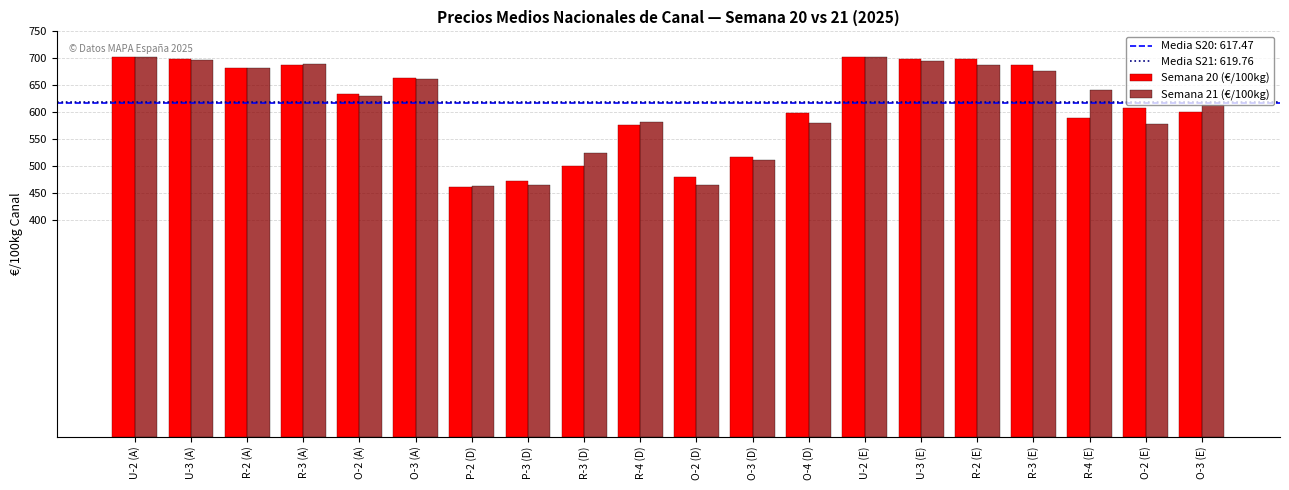

Are the bars grouped side by side (vs. stacked)?

Yes